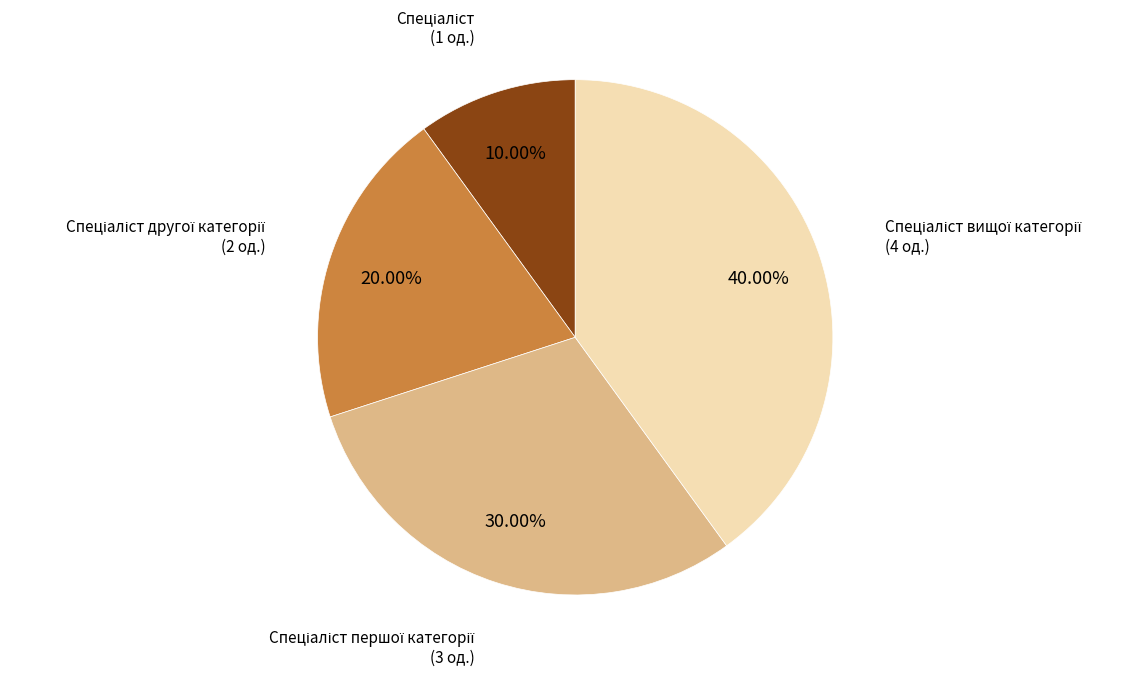

To the nearest percent, what is the difference between the largest and smallest slice percentages?

30%